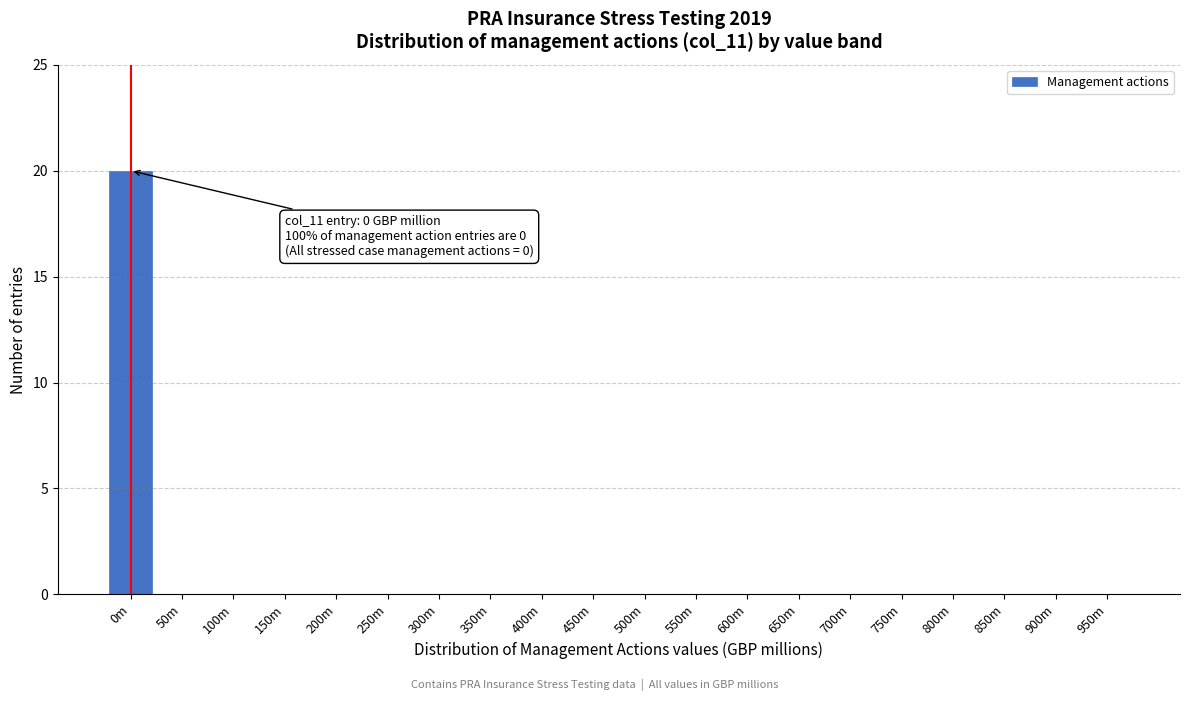

Reading left to right, list all the values displayed in this chart.

0m=20	50m=0	100m=0	150m=0	200m=0	250m=0	300m=0	350m=0	400m=0	450m=0	500m=0	550m=0	600m=0	650m=0	700m=0	750m=0	800m=0	850m=0	900m=0	950m=0